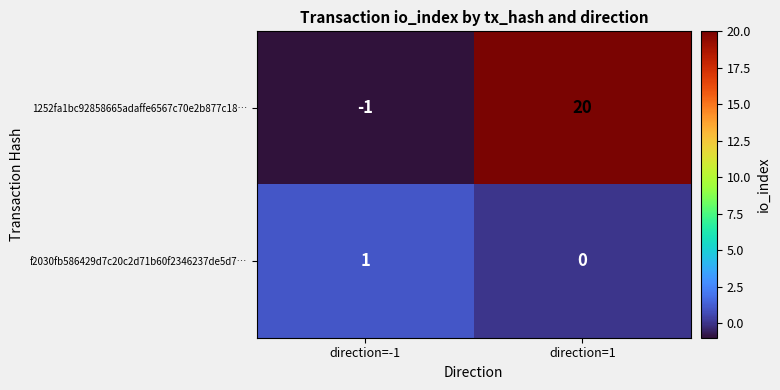

Rank the series by their average value, from highest to lowest.

1252fa1bc92858665adaffe6567c70e2b877c18…, f2030fb586429d7c20c2d71b60f2346237de5d7…